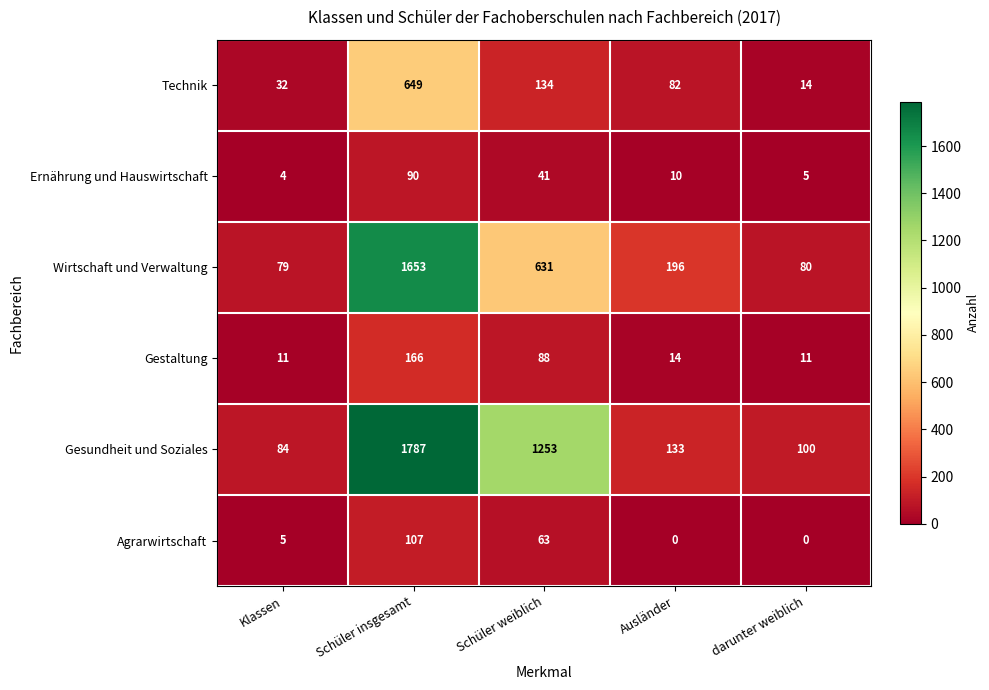

Which series has the widest spread of values?

Gesundheit und Soziales